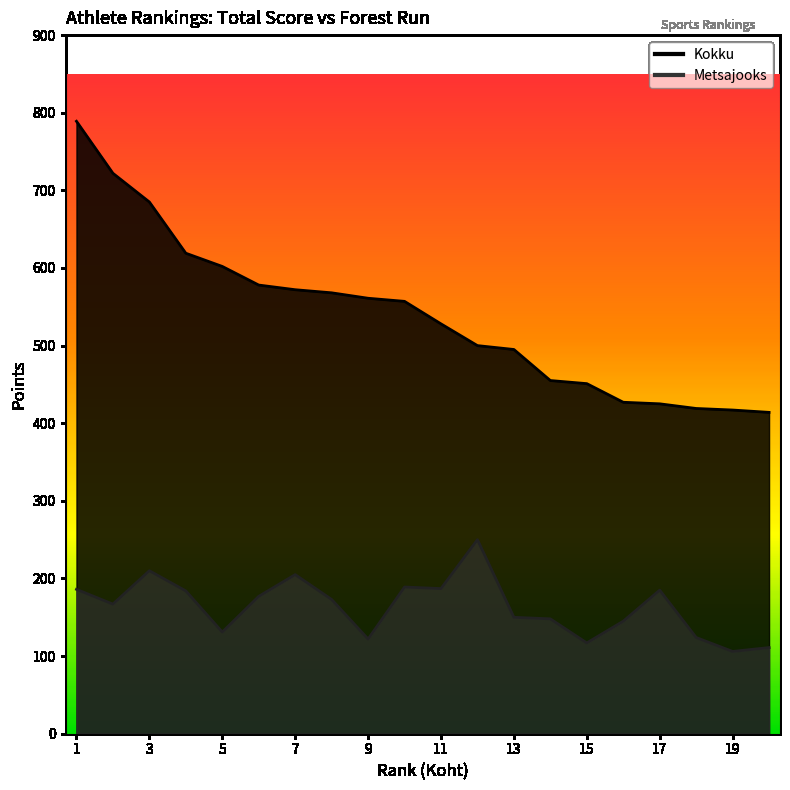

Reading left to right, list all the values displayed in this chart.

Kokku: 789	722	685	619	602	578	572	568	561	557	528	500	495	455	451	427	425	419	417	414
Metsajooks: 186	167	210	184	131	177	205	173	122	189	187	250	150	148	117	145	185	124	106	111